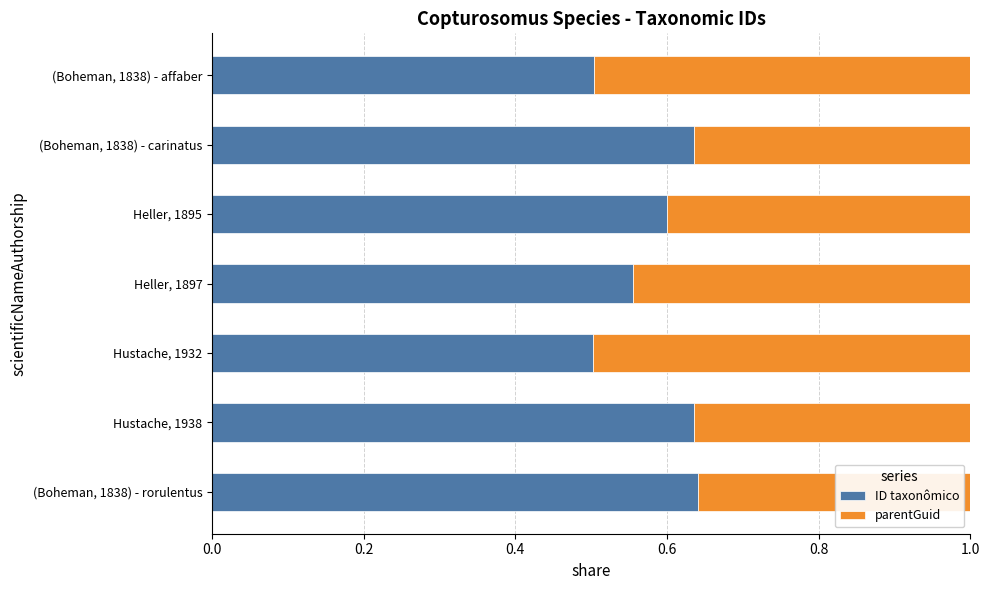

How many distinct data groups are displayed?

2